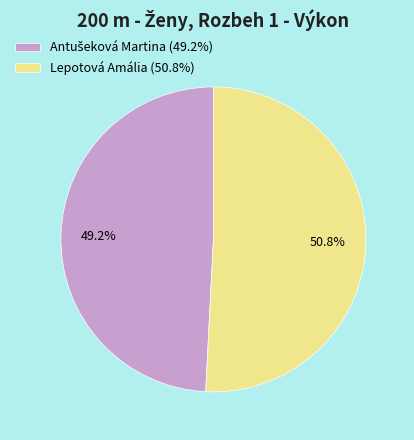

Does any single category account for the majority?

Yes